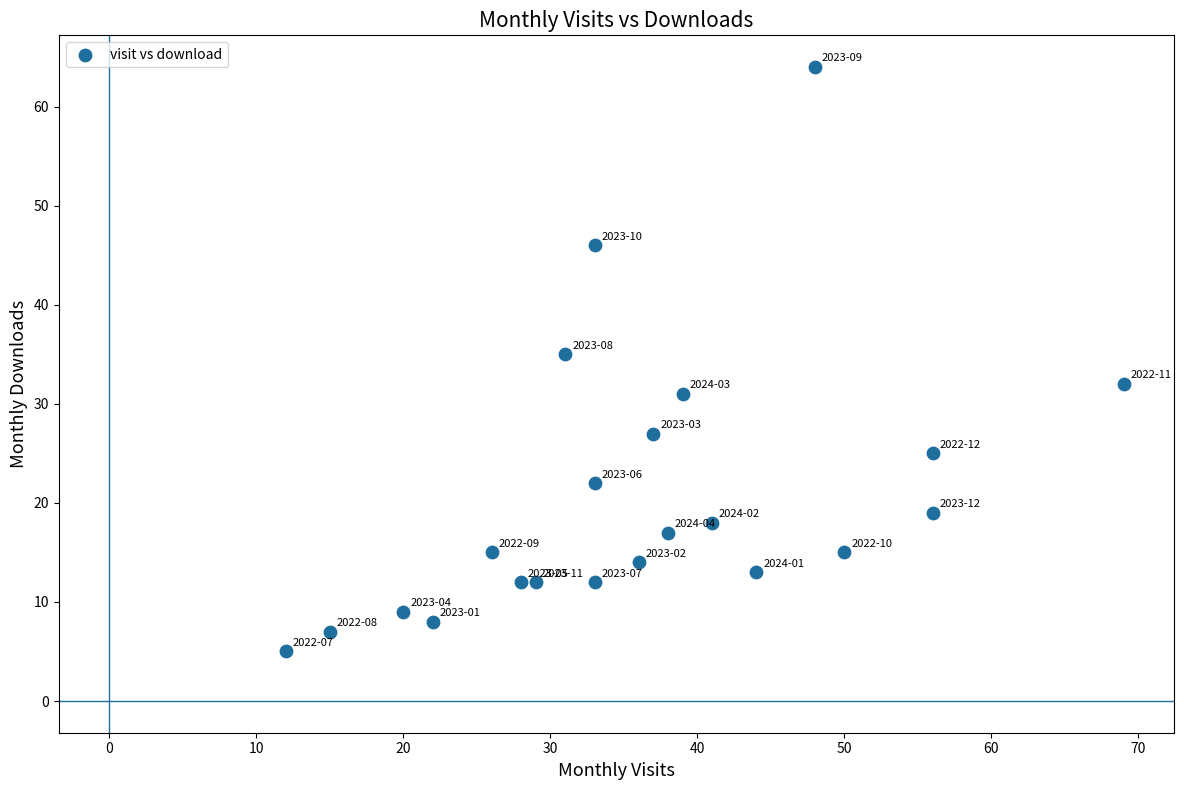

What Y value in the scatter plot is closest to 34?

35